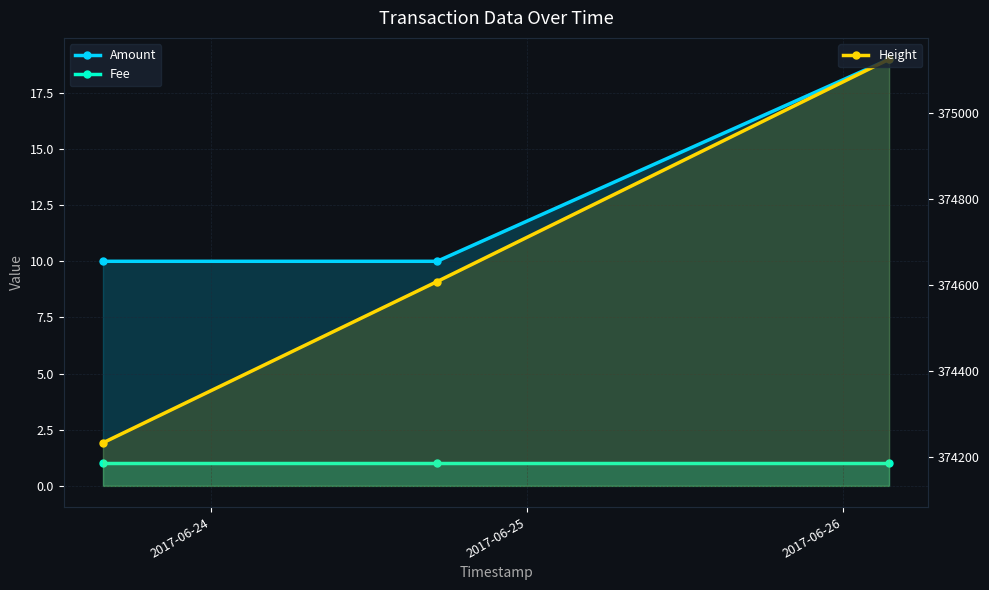

At how many categories does at least one series exceed 213151?

3